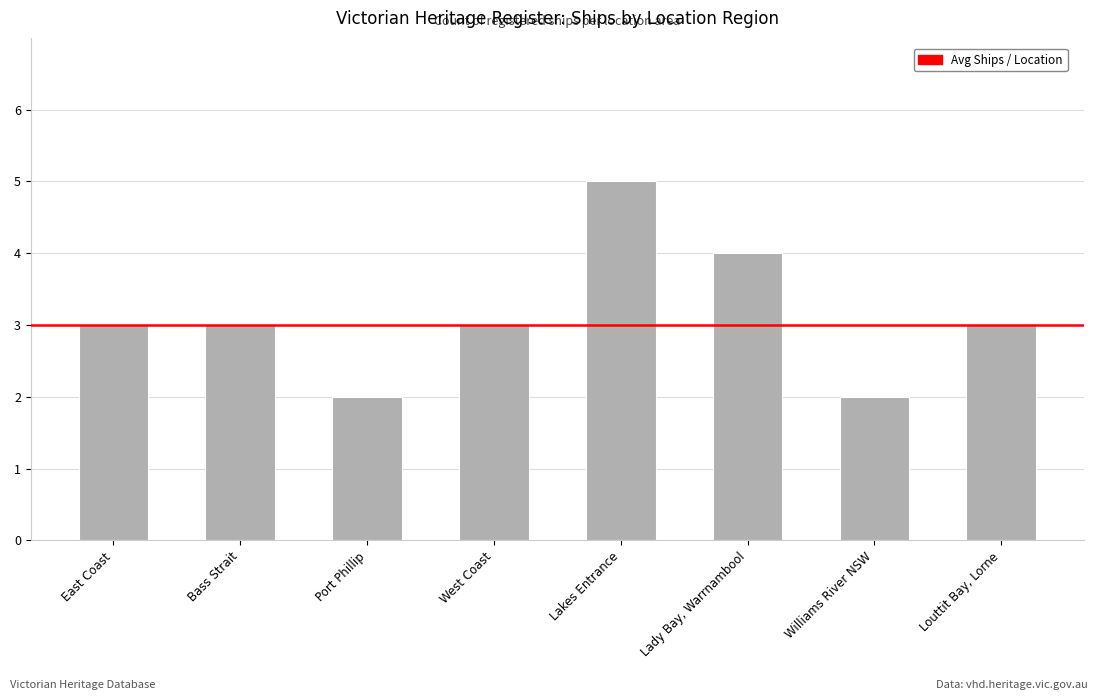

Reading left to right, list all the values displayed in this chart.

3	3	2	3	5	4	2	3